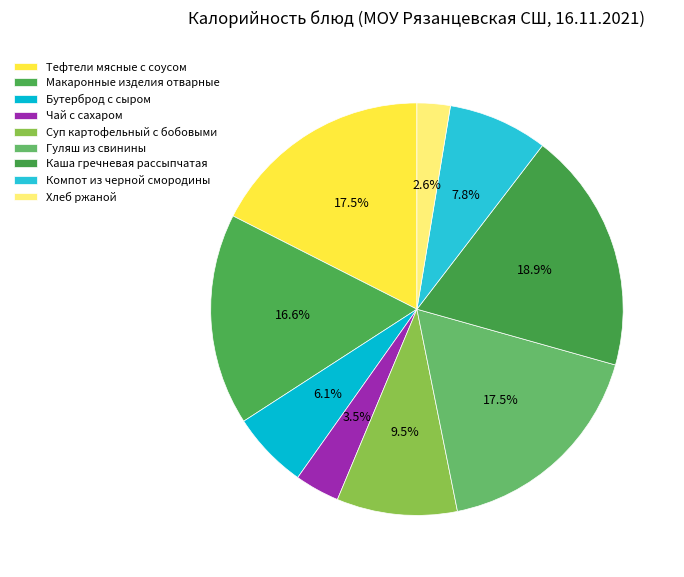

The Тефтели мясные с соусом slice represents 7% of the pie. True or false?

False